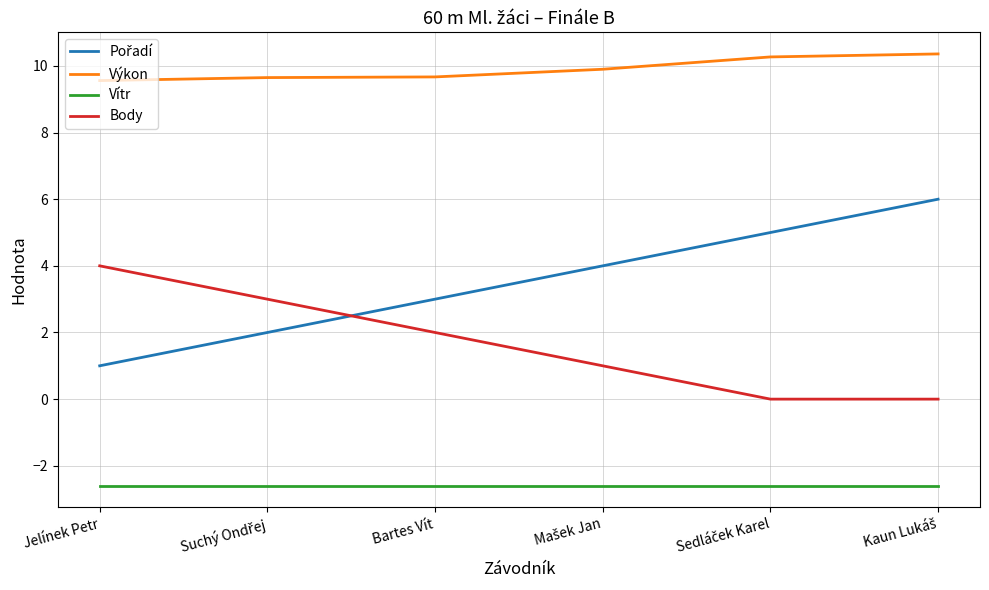

True or false: Vítr and Body intersect in this chart.

False